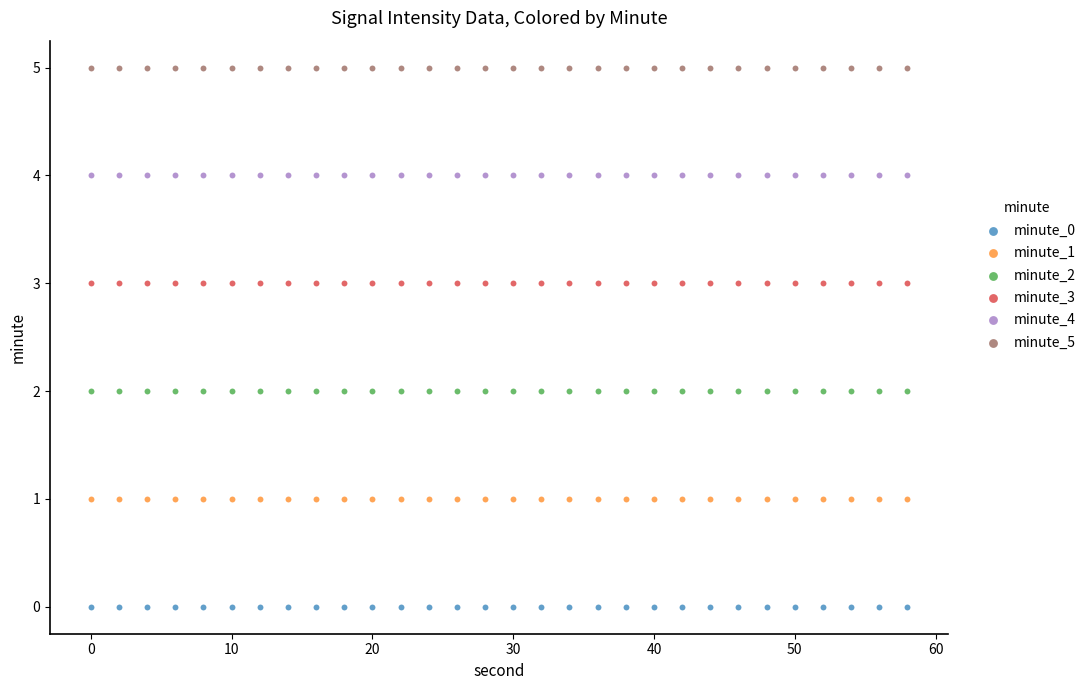

Which series contains the highest Y value?

minute_5